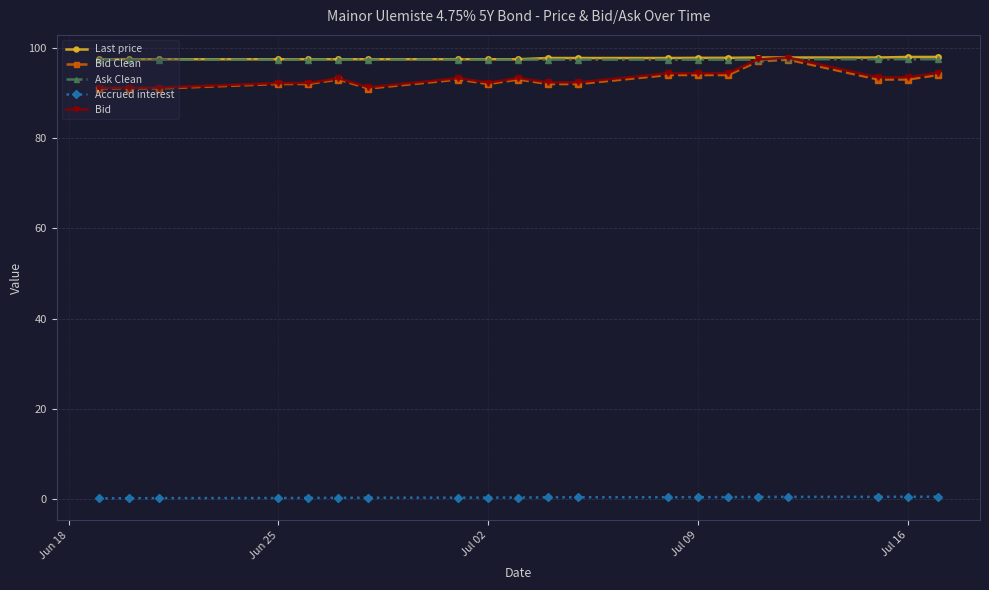

True or false: Bid and Accrued interest cross at least once.

False